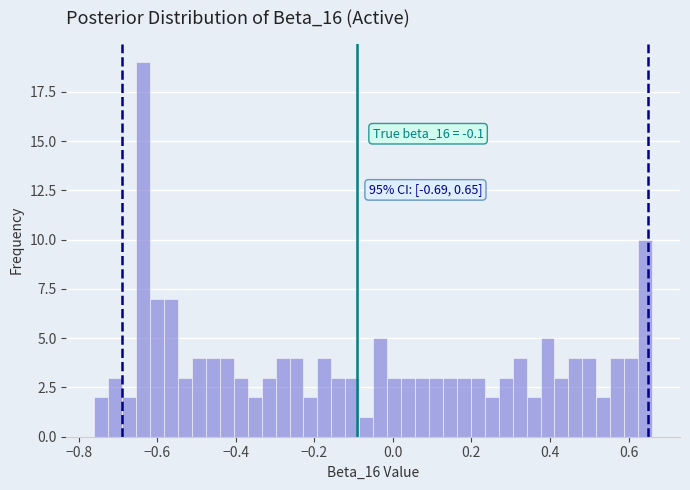

Read against the x-axis, roughly where is the centre of the tallest bar?

-0.64